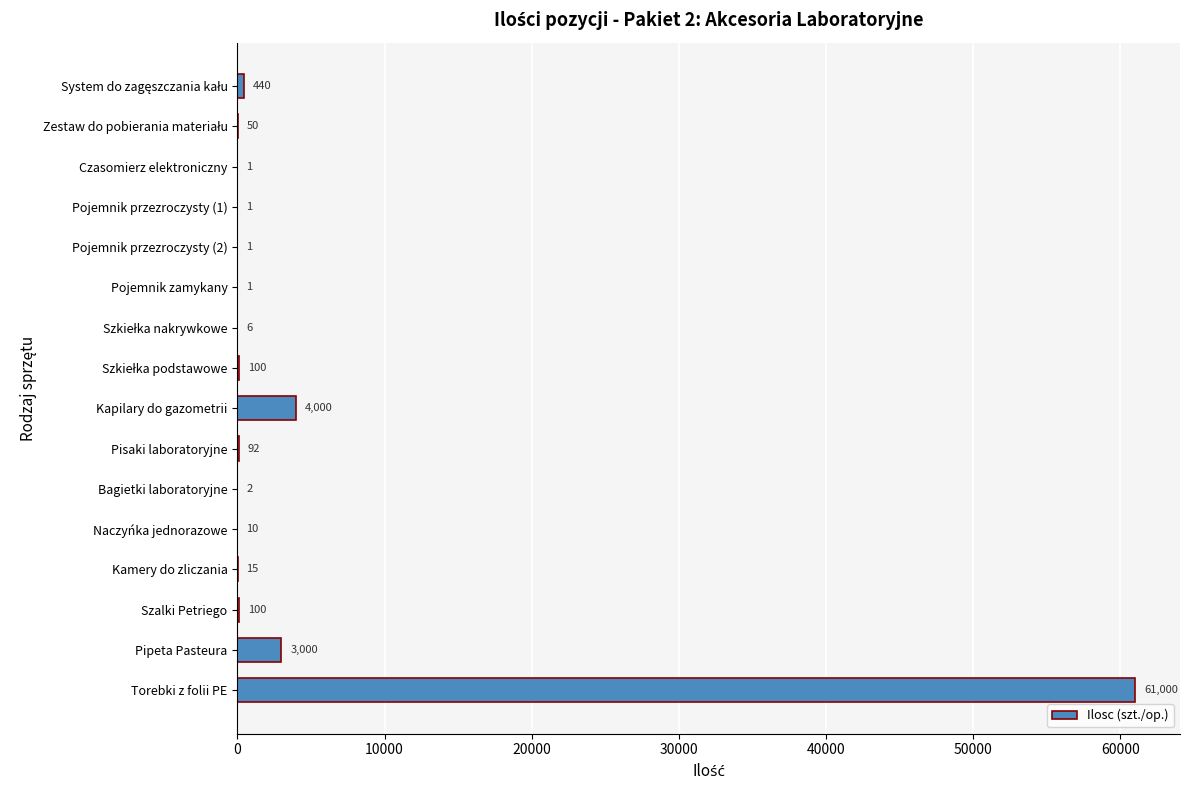

Where is the data nearest to the value 30500?

Kapilary do gazometrii